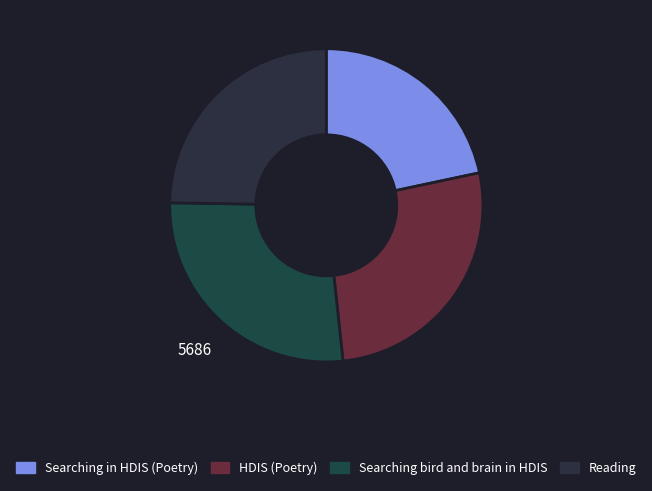

Does any single category account for the majority?

No